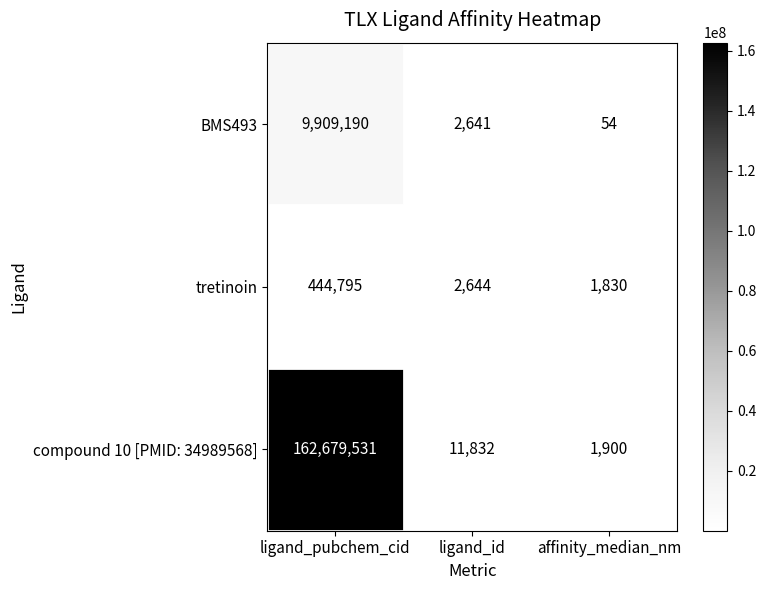

Where does the tretinoin series first go above 2644?

ligand_pubchem_cid